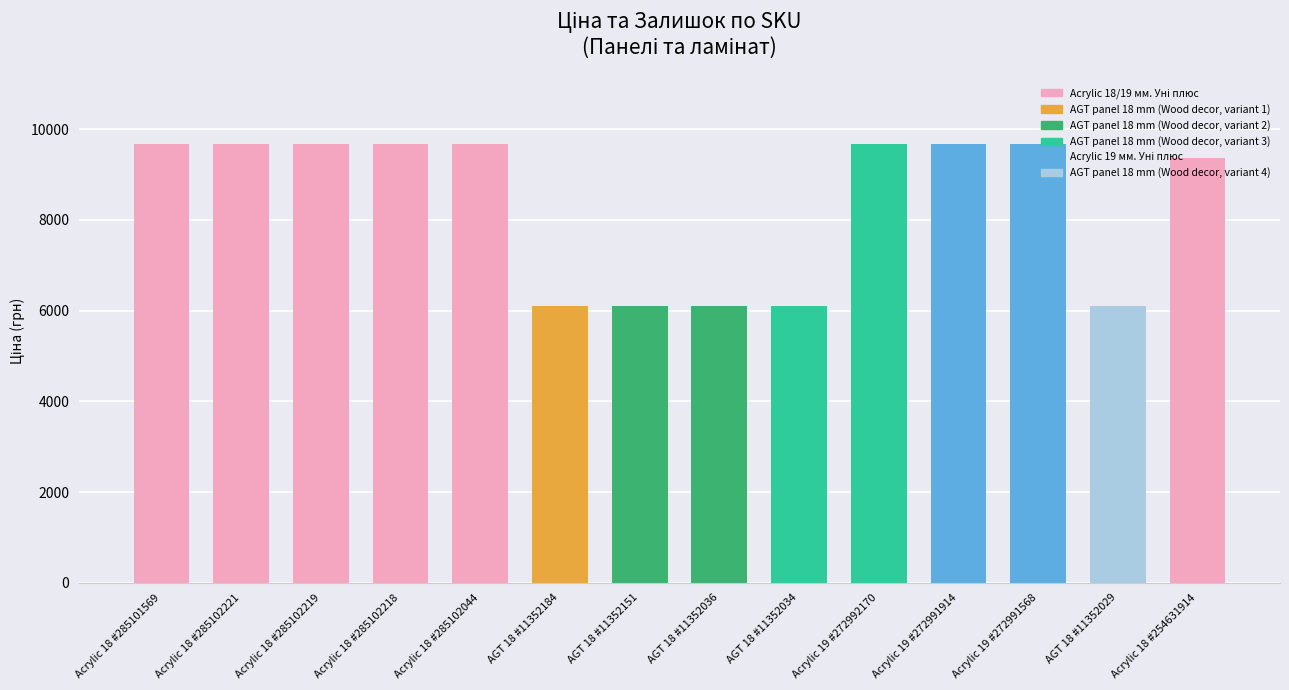

Count the number of data series in this chart.

1